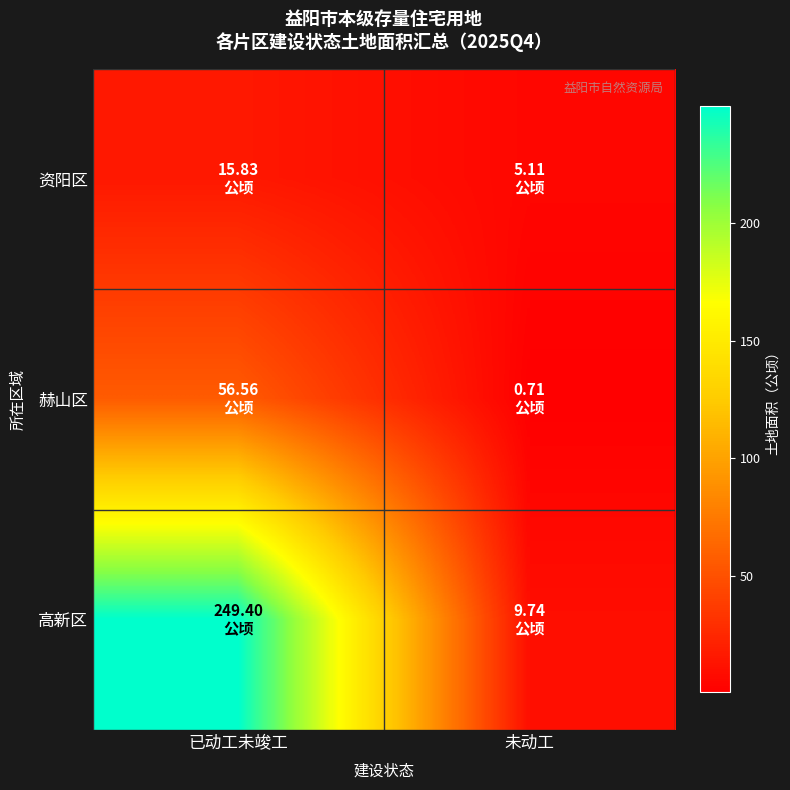

Reading left to right, transcribe all the data shown in this chart.

资阳区: 已动工未竣工=15.8	未动工=5.1
赫山区: 已动工未竣工=56.6	未动工=0.7
高新区: 已动工未竣工=249.4	未动工=9.7